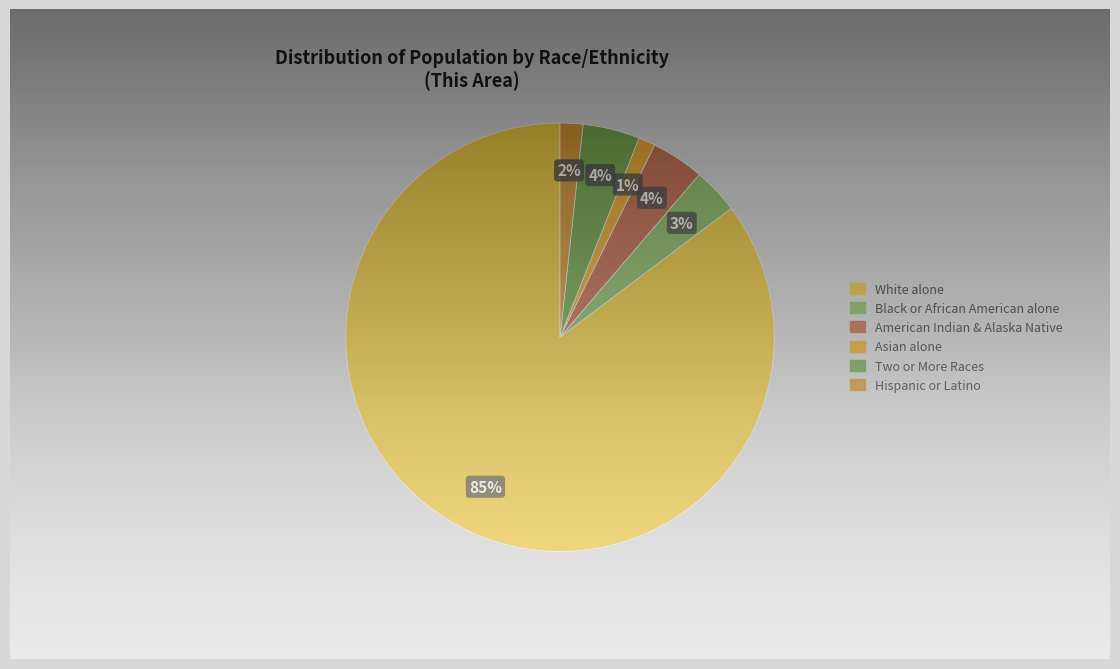

To the nearest percent, what portion does Black or African American alone represent?

3%